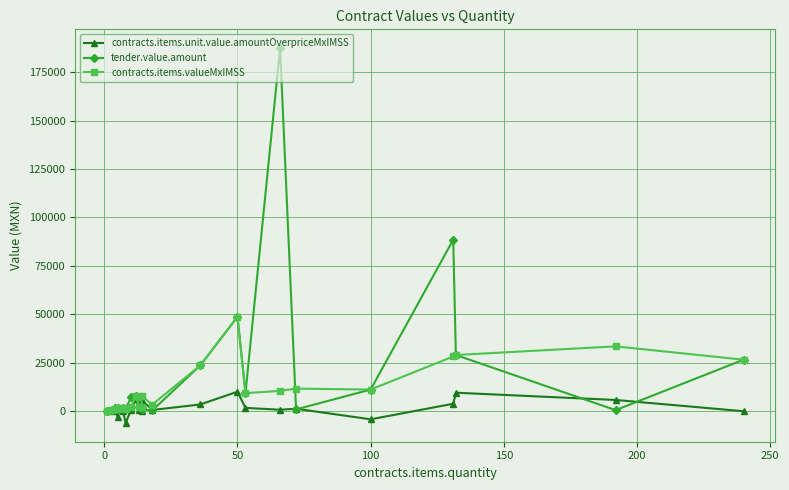

How many data points in contracts.items.unit.value.amountOverpriceMxIMSS are above 469?

12